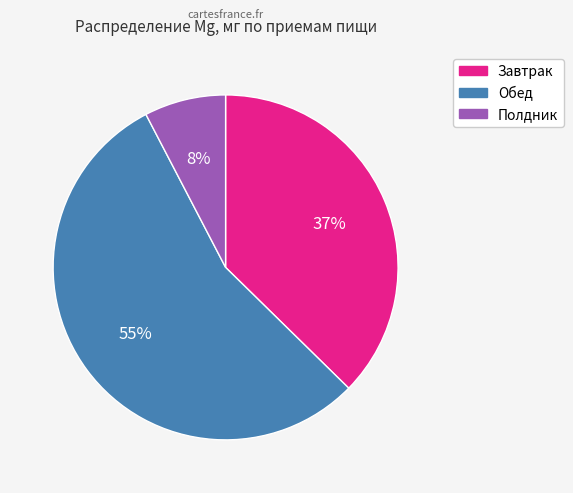

To the nearest percent, what is the average slice percentage?

33%